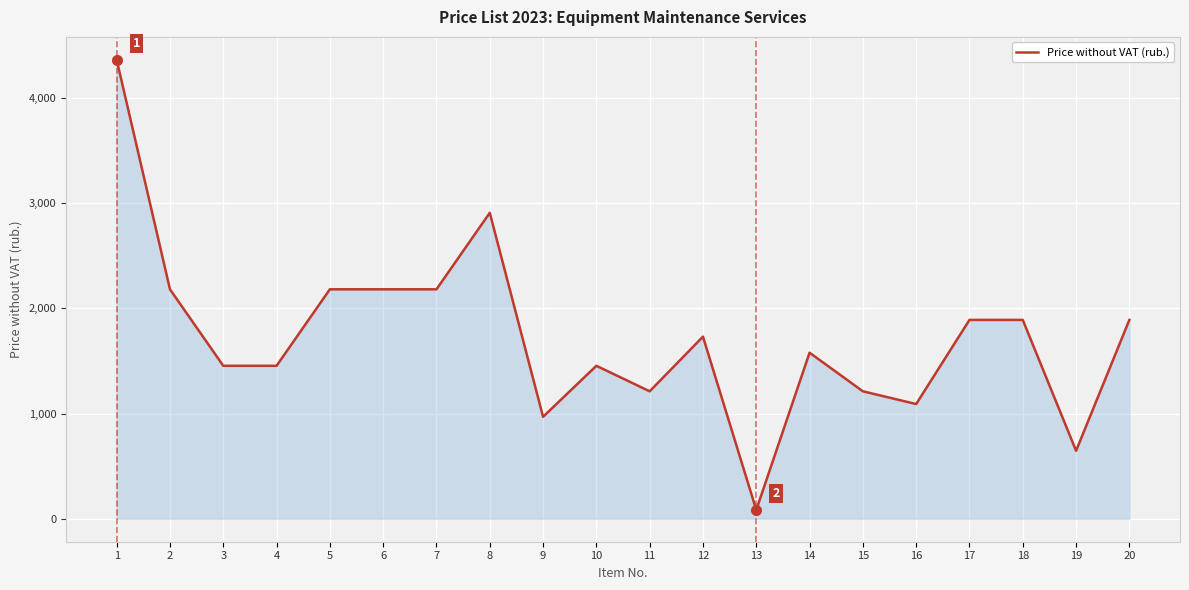

Read the value at 7.

2181.4